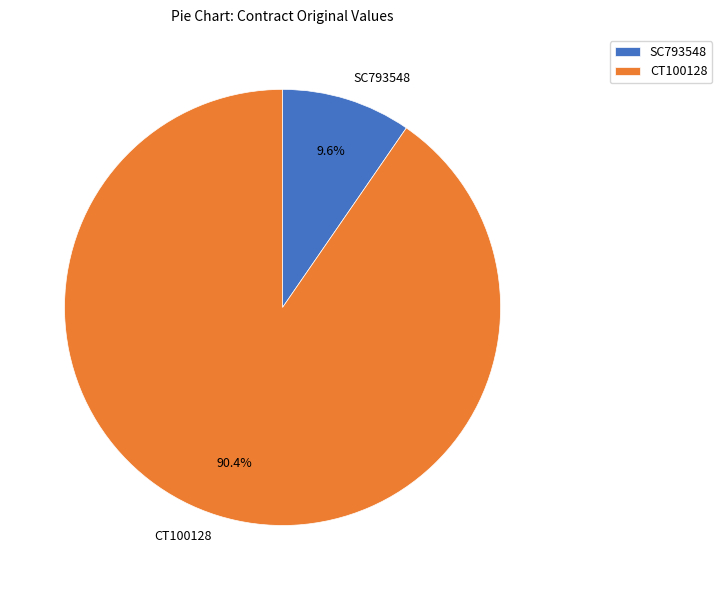

Rank the categories by value from highest to lowest.

CT100128, SC793548